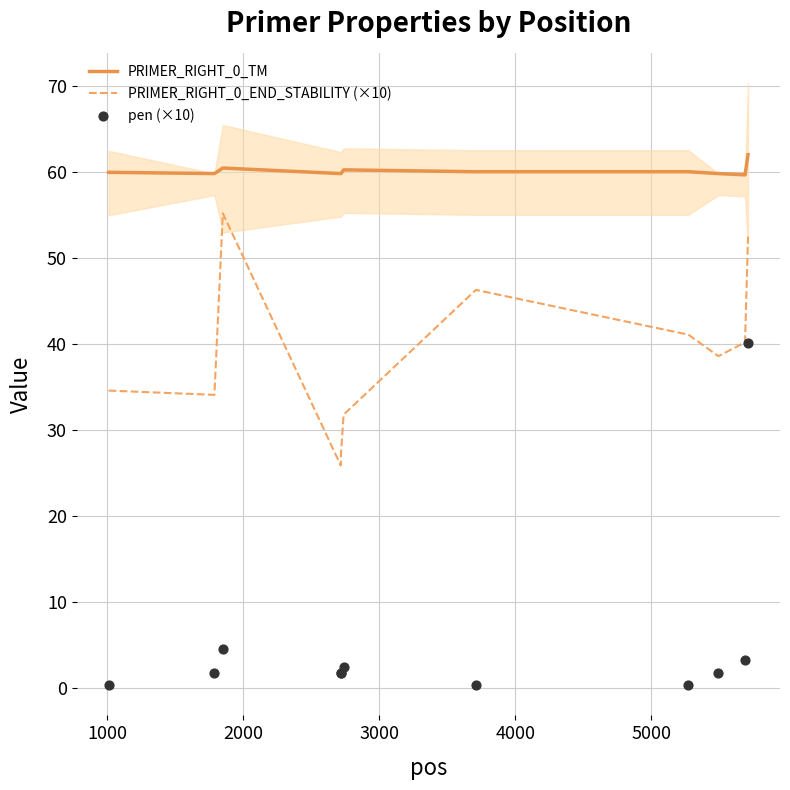

Which series contains the highest Y value?

PRIMER_RIGHT_0_TM